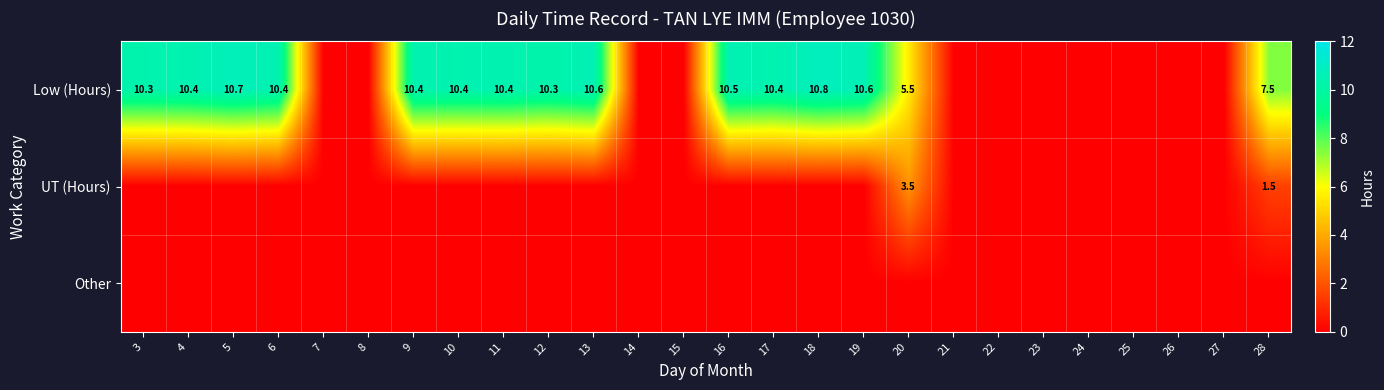

Is it true that Low (Hours) equals 10.7 at 5?

True